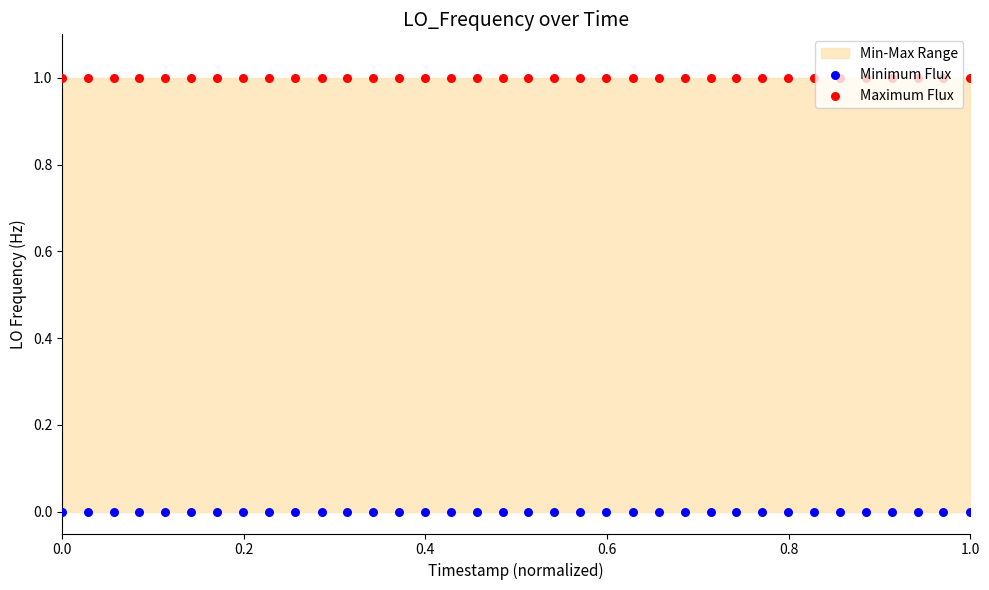

Which series reaches the maximum Y coordinate?

Maximum Flux